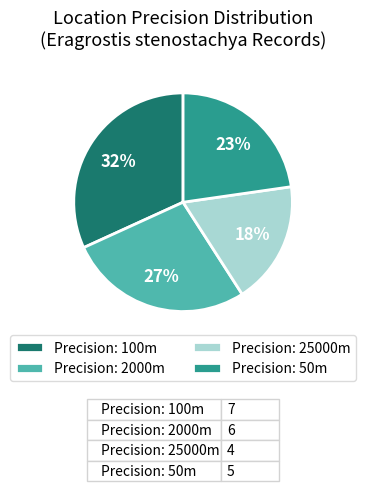

Is there a majority slice in this chart?

No